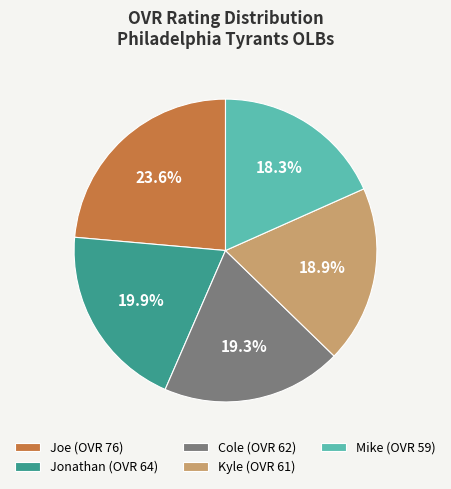

The Joe slice represents 24% of the pie. True or false?

True